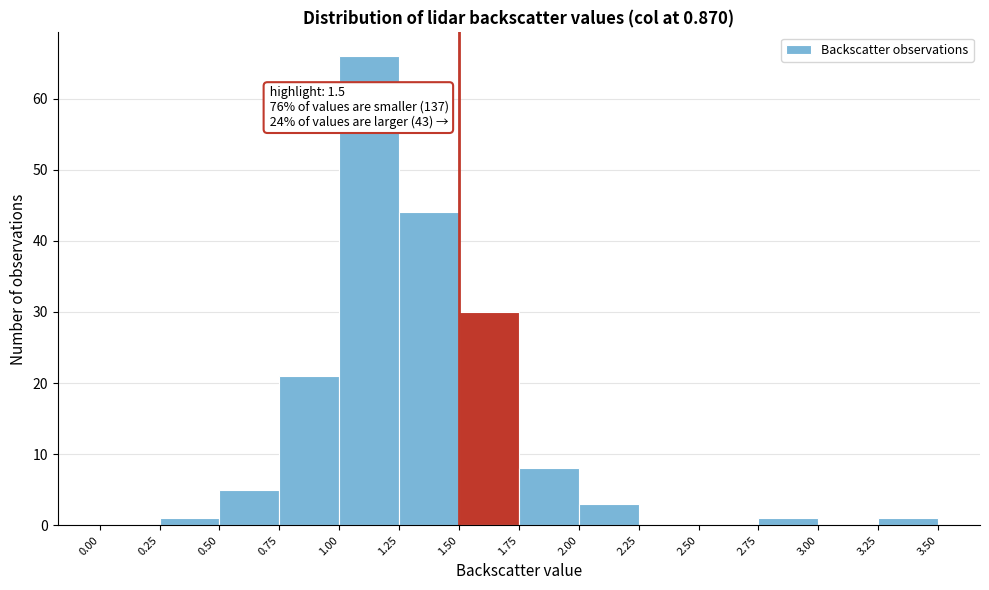

Over which range of the x-axis is the bar tallest?

1.00 to 1.25